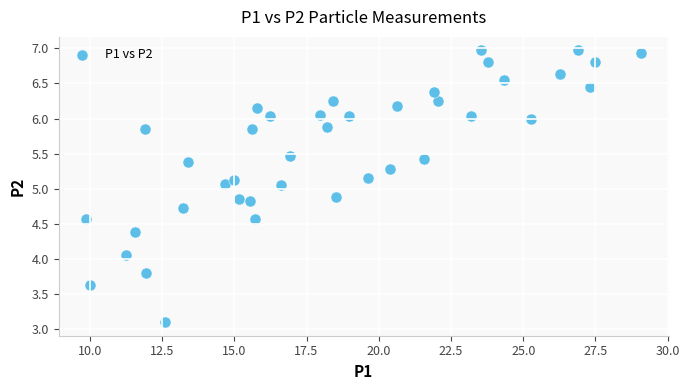

What is the range of Y values (max minus min)?

3.9